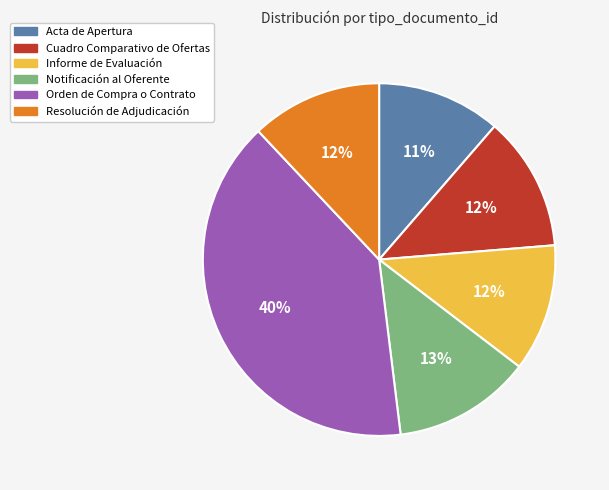

Combined, do Acta de Apertura and Resolución de Adjudicación account for over 50%?

No